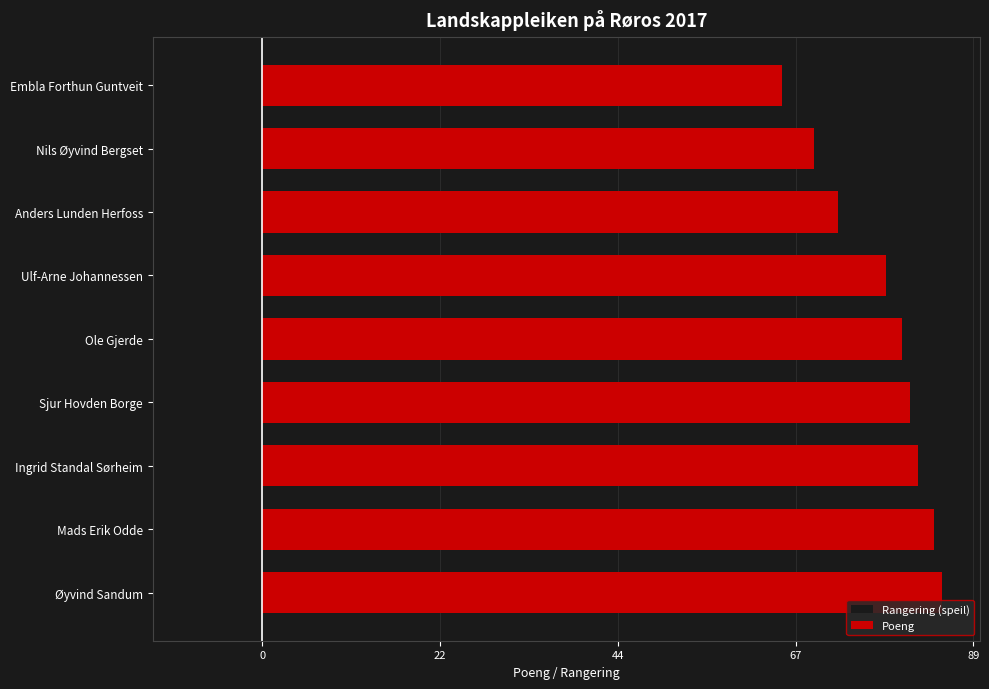

What is the sum of all Rangering (speil) values?

-2.0